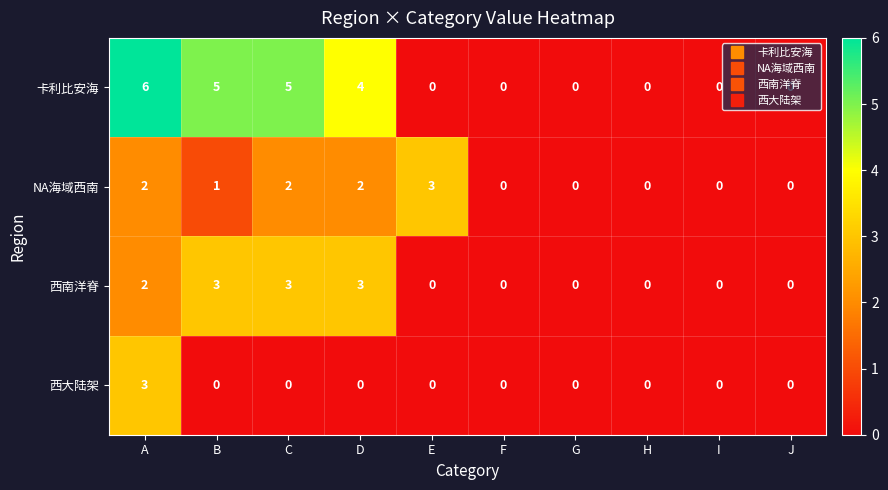

What is the sum of all 西南洋脊 values?

11